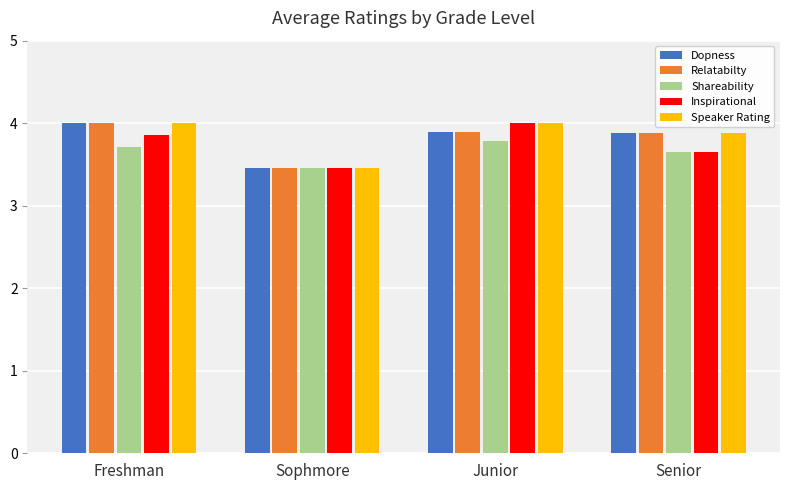

What is the label of the 2nd bar from the left?

Sophmore